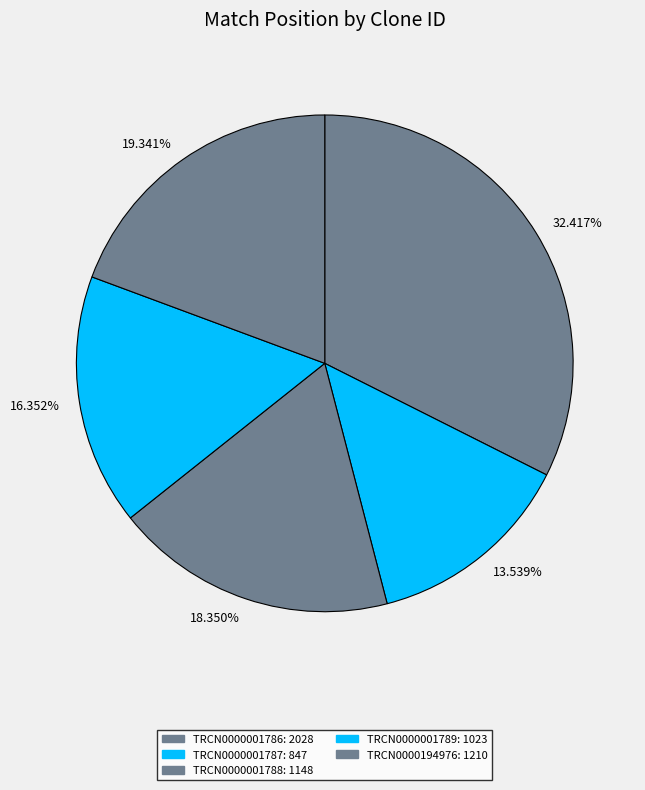

How many segments does this pie chart have?

5